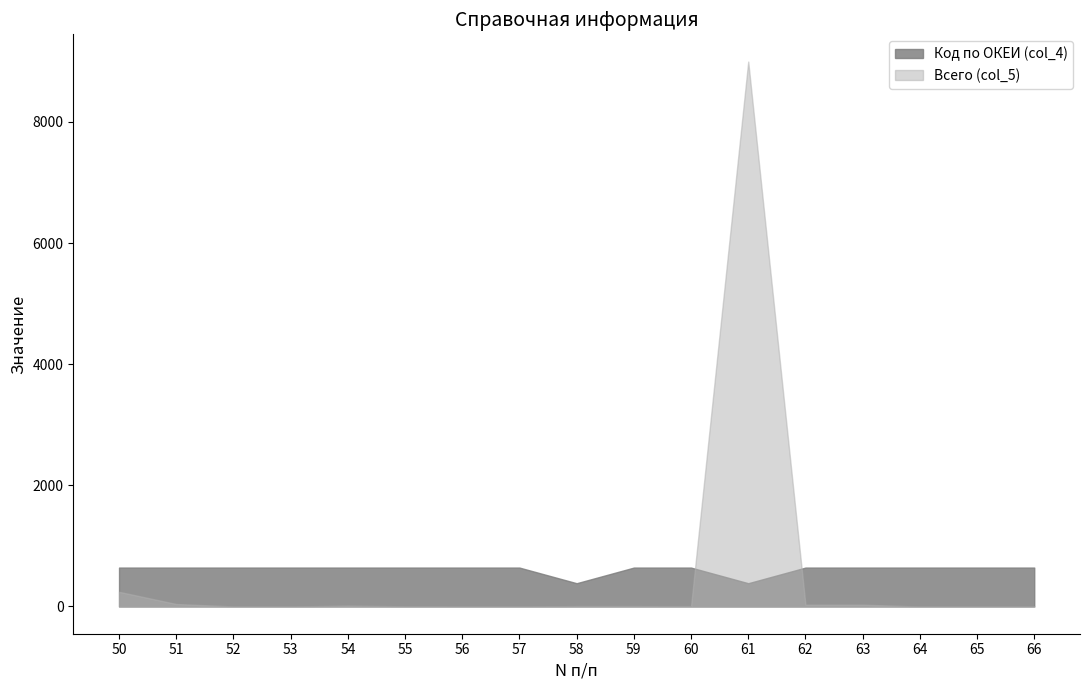

Which series has the largest total across all categories?

Код по ОКЕИ (col_4)